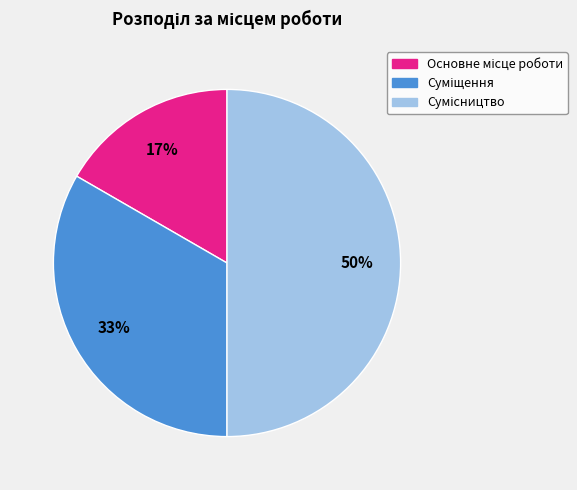

To the nearest percent, what is the average slice percentage?

33%